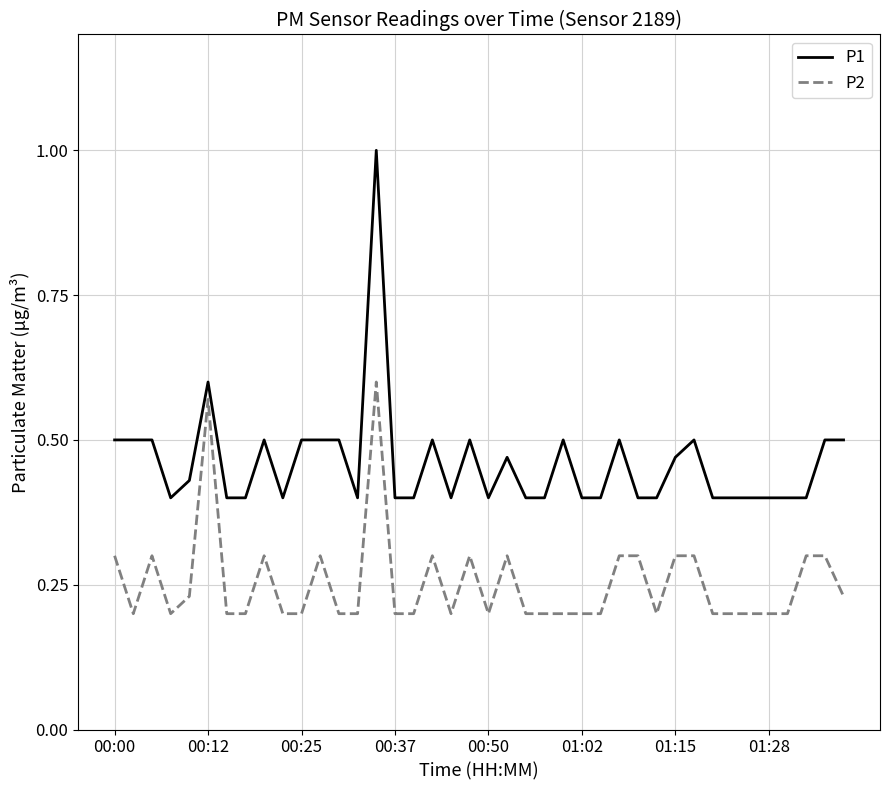

Which series has the largest range (max minus min)?

P1